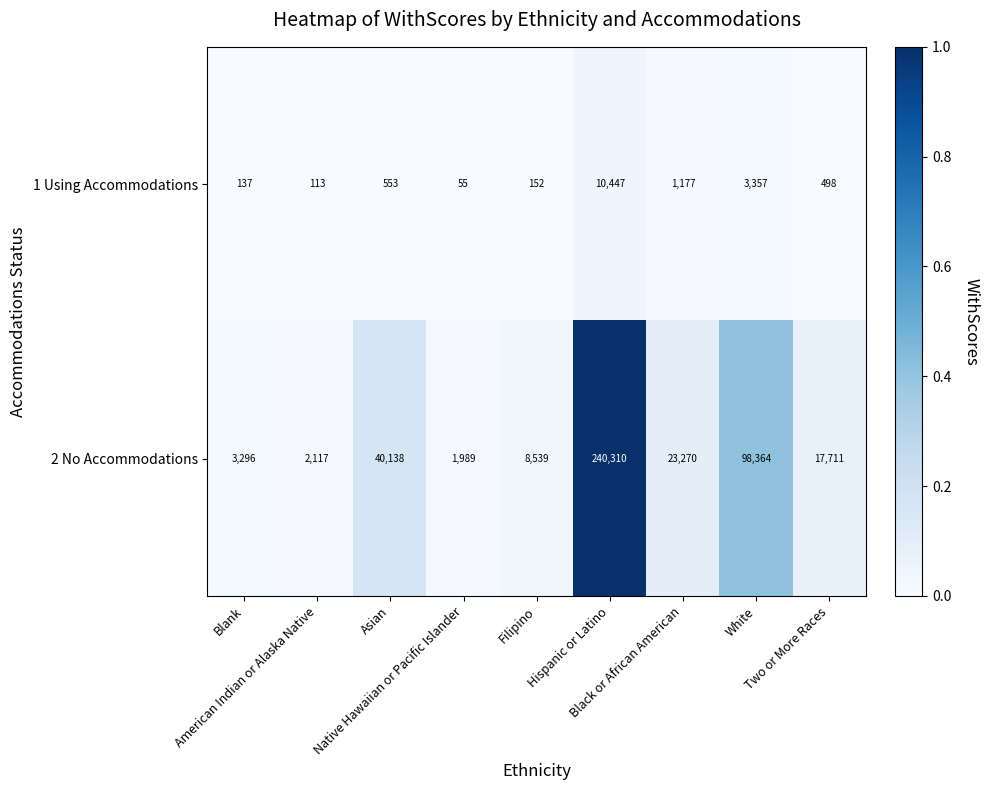

At Asian, list the series in order from largest to smallest.

2 No Accommodations, 1 Using Accommodations